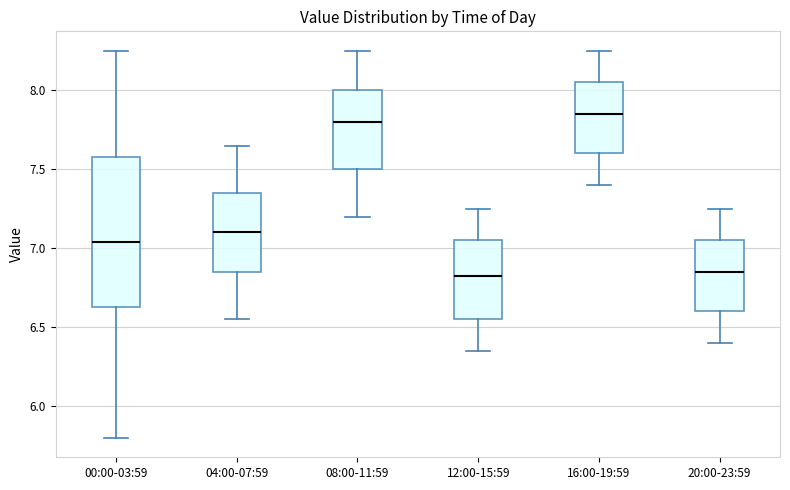

Where does the median line of the box for 08:00-11:59 sit on the y-axis? The values are not printed on the chart, so give them approximately, as read against the axis.

7.80